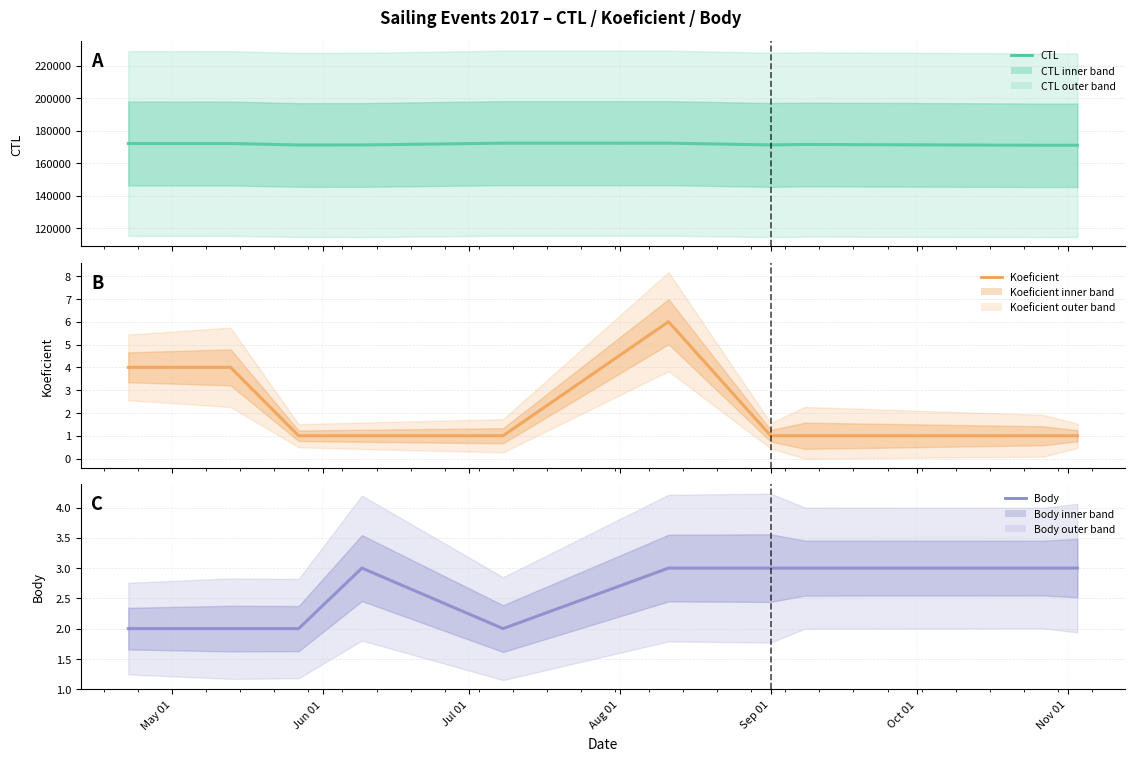

At how many categories does at least one series exceed 28509?

10